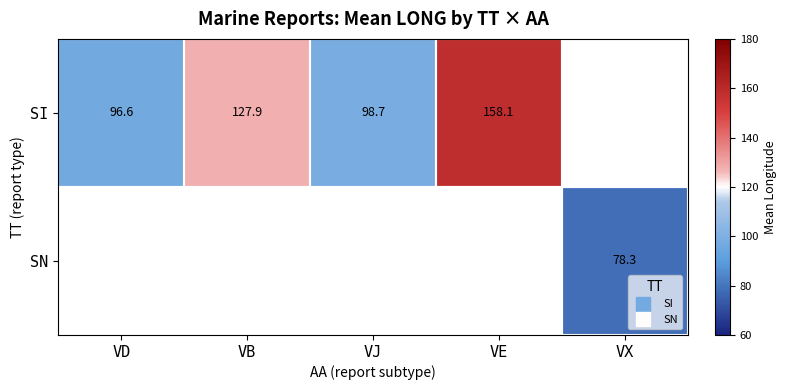

Rank the categories by SN value from lowest to highest.

VD, VB, VJ, VE, VX